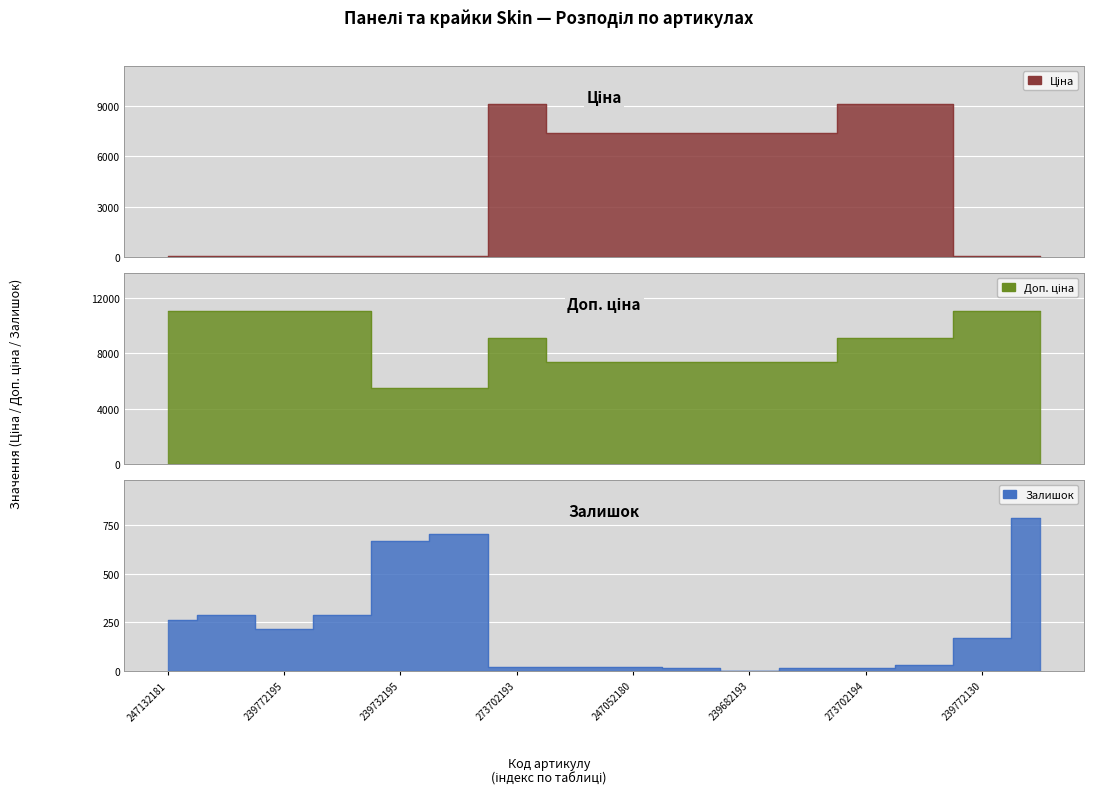

What is the total value across all series at 247132180?

11455.5